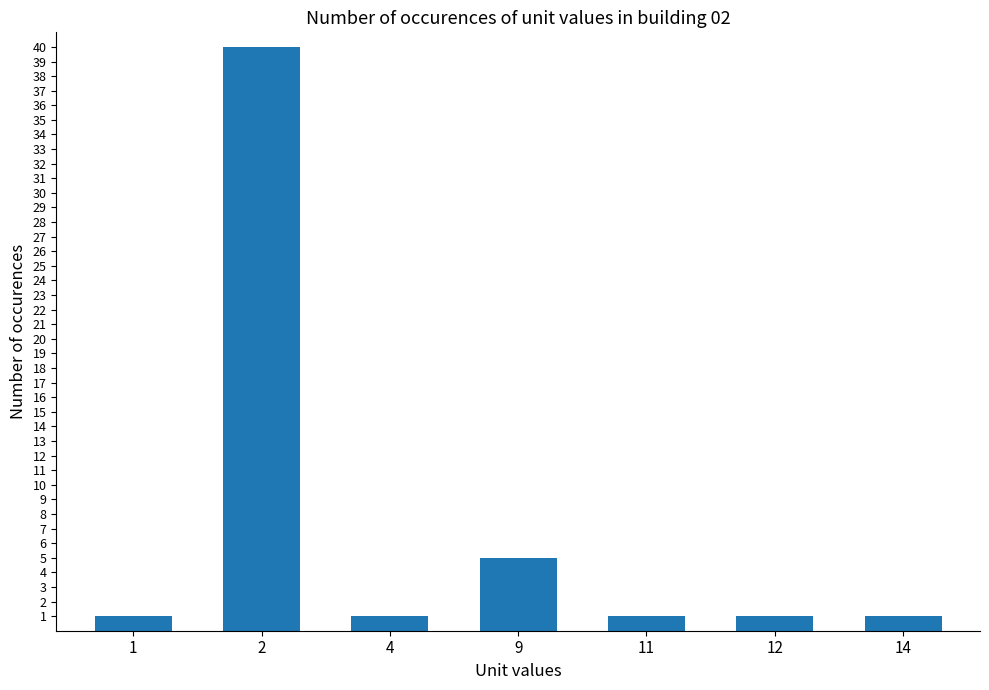

What is the approximate value at 2, to the nearest 5?

40